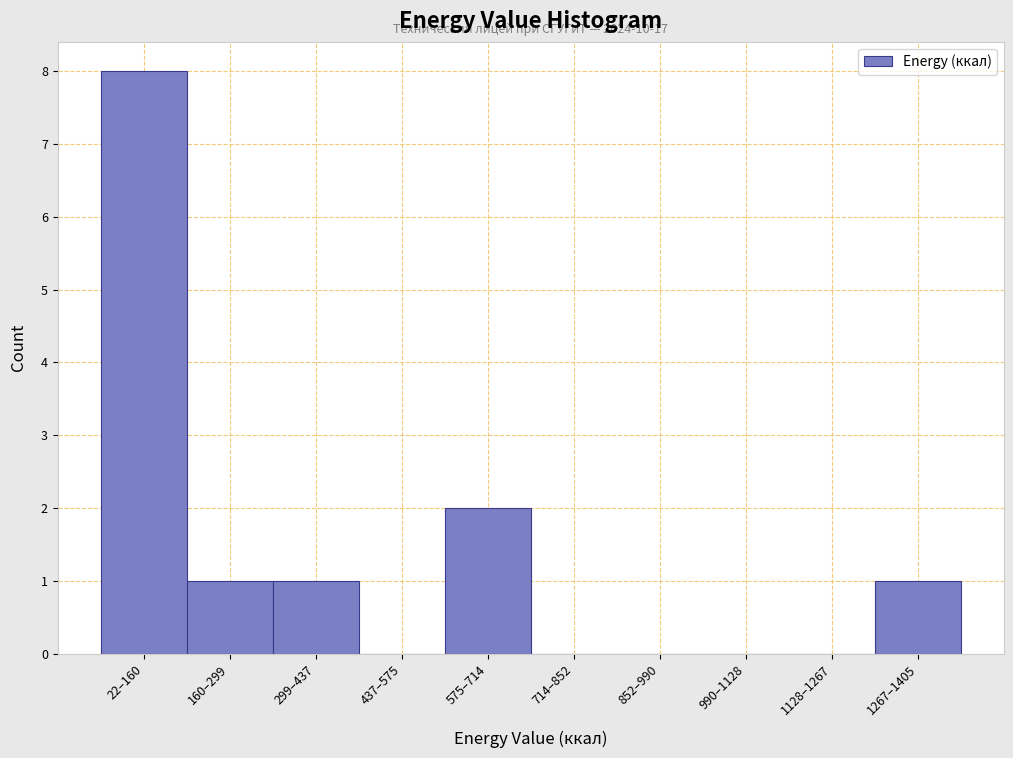

Reading left to right, extract all data points from this chart.

22–160=8	160–299=1	299–437=1	437–575=0	575–714=2	714–852=0	852–990=0	990–1128=0	1128–1267=0	1267–1405=1